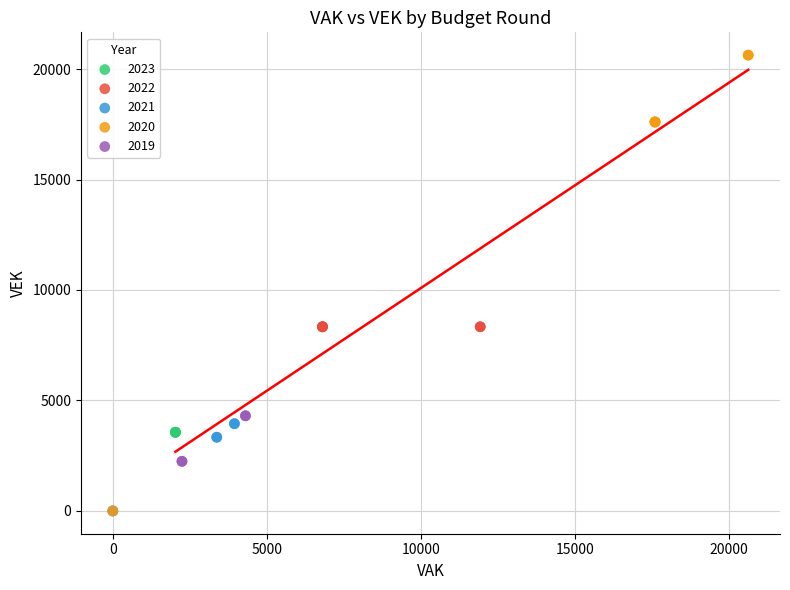

Which series reaches the maximum Y coordinate?

2020